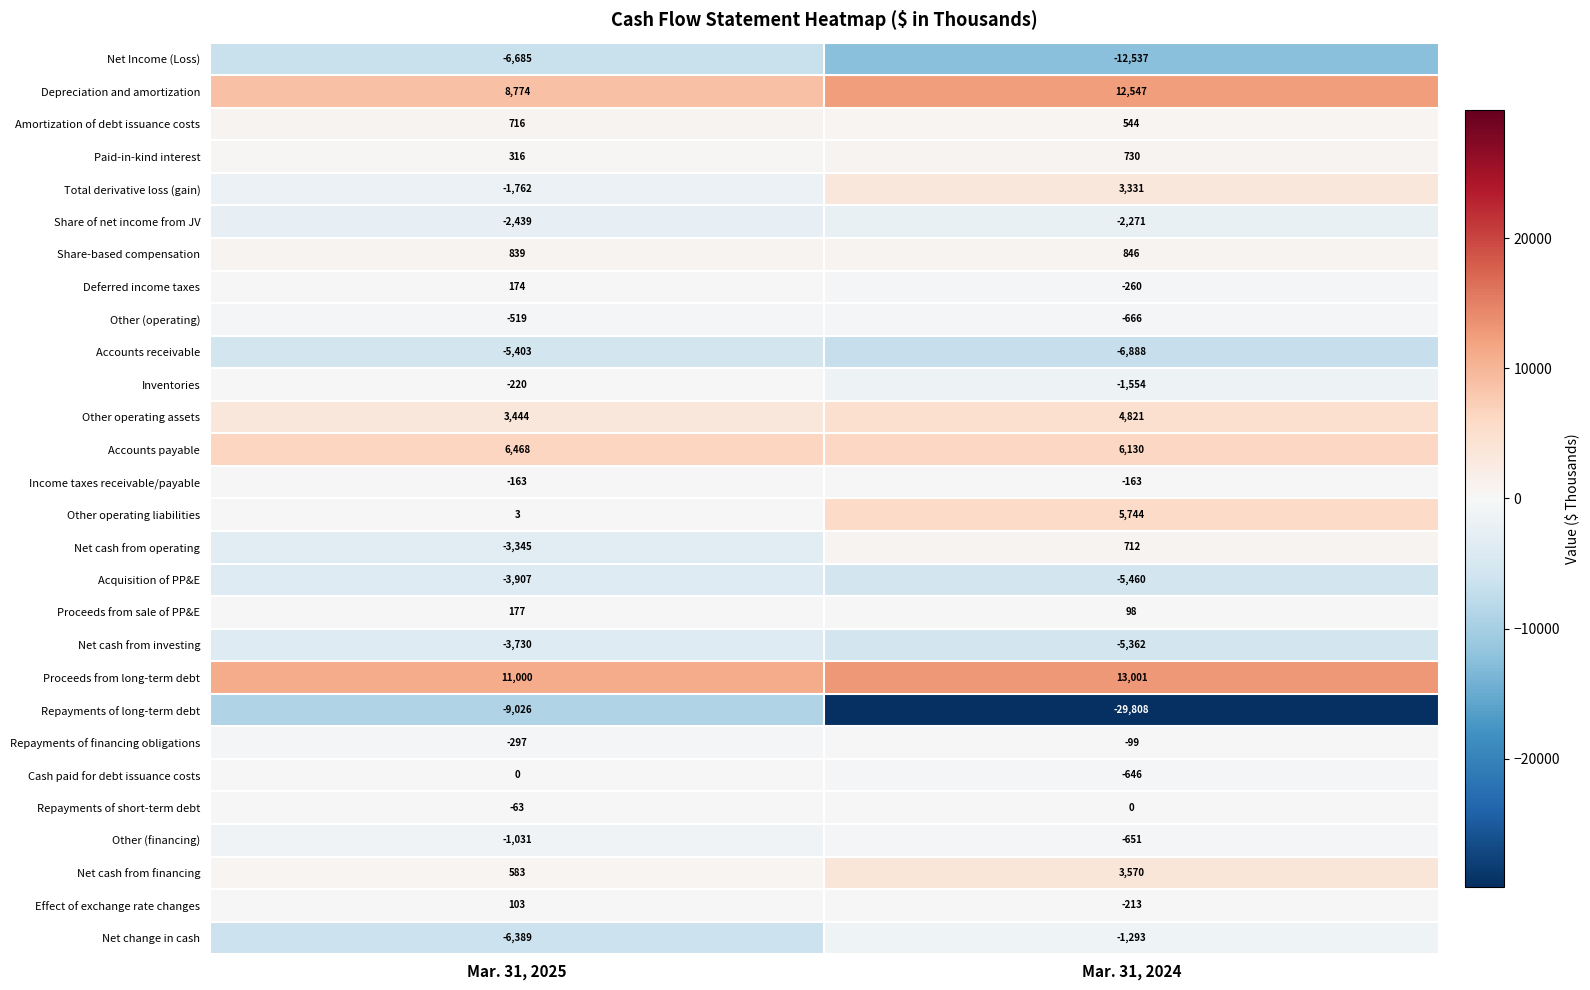

What is the minimum value for Total derivative loss (gain)?

-1762